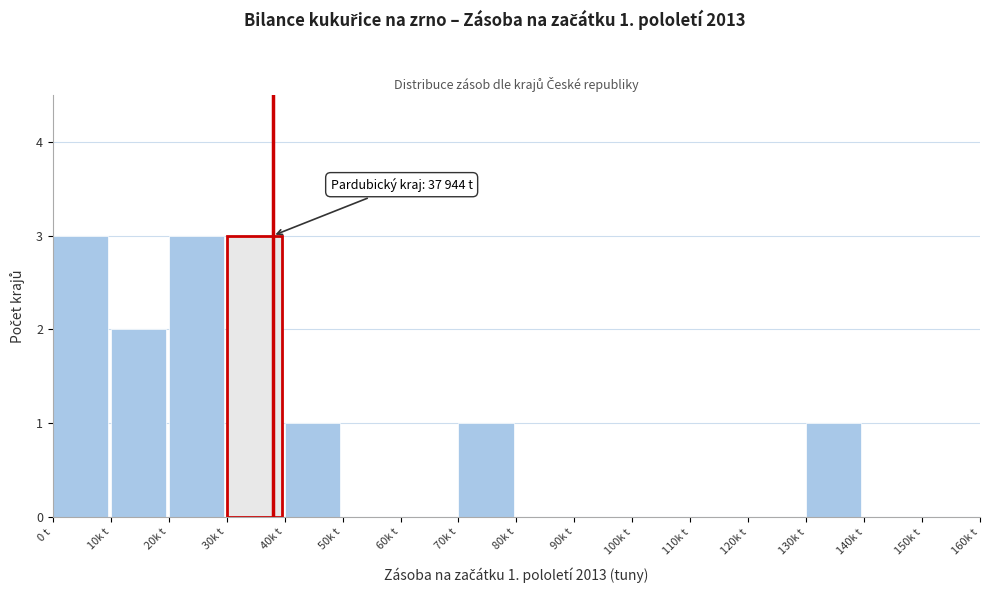

Reading right to left, transcribe all the data shown in this chart.

150k t=0	140k t=0	130k t=1	120k t=0	110k t=0	100k t=0	90k t=0	80k t=0	70k t=1	60k t=0	50k t=0	40k t=1	30k t=3	20k t=3	10k t=2	0 t=3